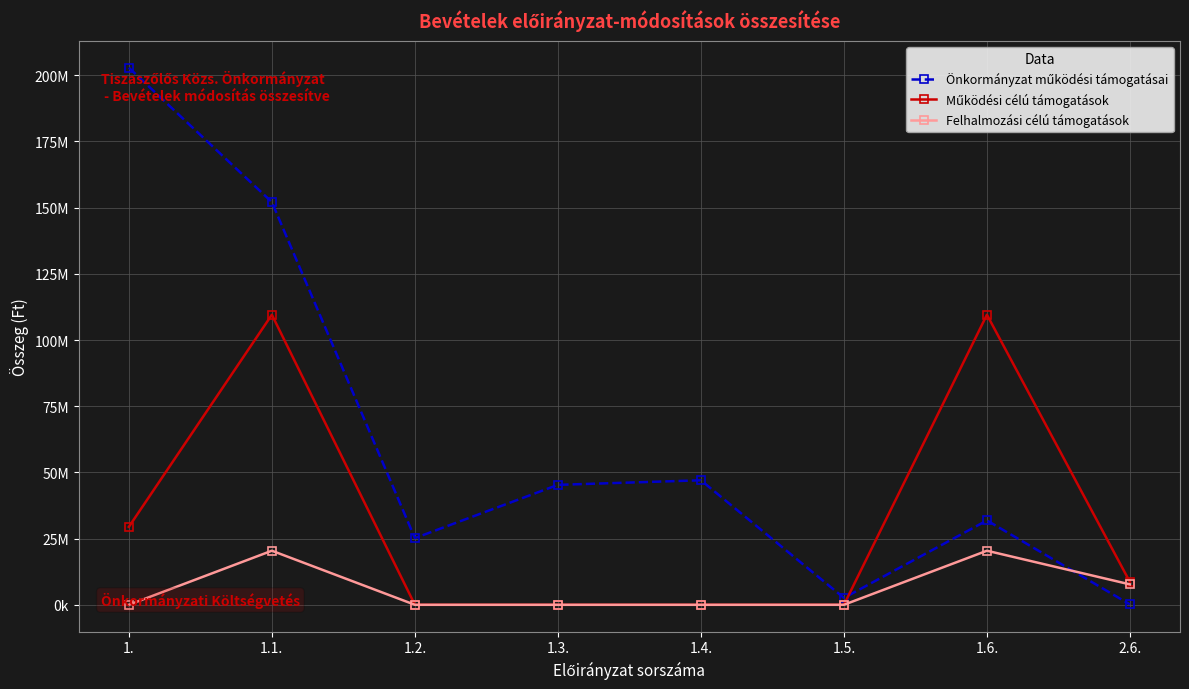

What is the value of the Működési célú támogatások point at the 2nd from the left?

109552810